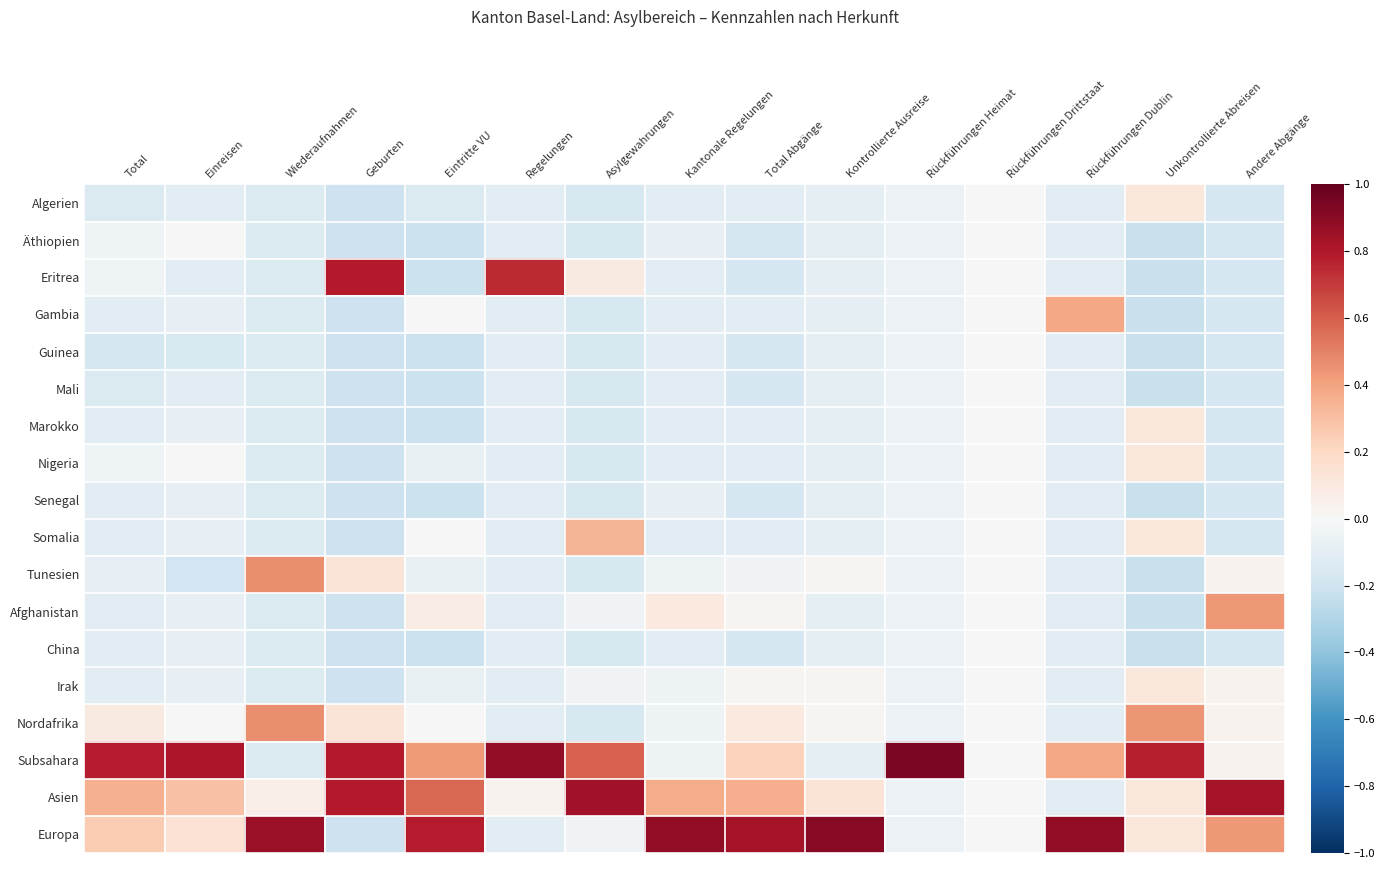

Reading left to right, transcribe all the data shown in this chart.

Algerien: Total=-0.1	Einreisen=-0.1	Wiederaufnahmen=-0.1	Geburten=-0.2	Eintritte VU=-0.1	Regelungen=-0.1	Asylgewahrungen=-0.2	Kantonale Regelungen=-0.1	Total Abgänge=-0.1	Kontrollierte Ausreise=-0.1	Rückführungen Heimat=-0.1	Rückführungen Drittstaat=0.0	Rückführungen Dublin=-0.1	Unkontrollierte Abreisen=0.1	Andere Abgänge=-0.2
Äthiopien: Total=-0.0	Einreisen=-0.0	Wiederaufnahmen=-0.1	Geburten=-0.2	Eintritte VU=-0.2	Regelungen=-0.1	Asylgewahrungen=-0.2	Kantonale Regelungen=-0.1	Total Abgänge=-0.2	Kontrollierte Ausreise=-0.1	Rückführungen Heimat=-0.1	Rückführungen Drittstaat=0.0	Rückführungen Dublin=-0.1	Unkontrollierte Abreisen=-0.2	Andere Abgänge=-0.2
Eritrea: Total=-0.0	Einreisen=-0.1	Wiederaufnahmen=-0.1	Geburten=0.8	Eintritte VU=-0.2	Regelungen=0.7	Asylgewahrungen=0.1	Kantonale Regelungen=-0.1	Total Abgänge=-0.2	Kontrollierte Ausreise=-0.1	Rückführungen Heimat=-0.1	Rückführungen Drittstaat=0.0	Rückführungen Dublin=-0.1	Unkontrollierte Abreisen=-0.2	Andere Abgänge=-0.2
Gambia: Total=-0.1	Einreisen=-0.1	Wiederaufnahmen=-0.1	Geburten=-0.2	Eintritte VU=0.0	Regelungen=-0.1	Asylgewahrungen=-0.2	Kantonale Regelungen=-0.1	Total Abgänge=-0.1	Kontrollierte Ausreise=-0.1	Rückführungen Heimat=-0.1	Rückführungen Drittstaat=0.0	Rückführungen Dublin=0.4	Unkontrollierte Abreisen=-0.2	Andere Abgänge=-0.2
Guinea: Total=-0.2	Einreisen=-0.2	Wiederaufnahmen=-0.1	Geburten=-0.2	Eintritte VU=-0.2	Regelungen=-0.1	Asylgewahrungen=-0.2	Kantonale Regelungen=-0.1	Total Abgänge=-0.2	Kontrollierte Ausreise=-0.1	Rückführungen Heimat=-0.1	Rückführungen Drittstaat=0.0	Rückführungen Dublin=-0.1	Unkontrollierte Abreisen=-0.2	Andere Abgänge=-0.2
Mali: Total=-0.1	Einreisen=-0.1	Wiederaufnahmen=-0.1	Geburten=-0.2	Eintritte VU=-0.2	Regelungen=-0.1	Asylgewahrungen=-0.2	Kantonale Regelungen=-0.1	Total Abgänge=-0.2	Kontrollierte Ausreise=-0.1	Rückführungen Heimat=-0.1	Rückführungen Drittstaat=0.0	Rückführungen Dublin=-0.1	Unkontrollierte Abreisen=-0.2	Andere Abgänge=-0.2
Marokko: Total=-0.1	Einreisen=-0.1	Wiederaufnahmen=-0.1	Geburten=-0.2	Eintritte VU=-0.2	Regelungen=-0.1	Asylgewahrungen=-0.2	Kantonale Regelungen=-0.1	Total Abgänge=-0.1	Kontrollierte Ausreise=-0.1	Rückführungen Heimat=-0.1	Rückführungen Drittstaat=0.0	Rückführungen Dublin=-0.1	Unkontrollierte Abreisen=0.1	Andere Abgänge=-0.2
Nigeria: Total=-0.0	Einreisen=-0.0	Wiederaufnahmen=-0.1	Geburten=-0.2	Eintritte VU=-0.1	Regelungen=-0.1	Asylgewahrungen=-0.2	Kantonale Regelungen=-0.1	Total Abgänge=-0.1	Kontrollierte Ausreise=-0.1	Rückführungen Heimat=-0.1	Rückführungen Drittstaat=0.0	Rückführungen Dublin=-0.1	Unkontrollierte Abreisen=0.1	Andere Abgänge=-0.2
Senegal: Total=-0.1	Einreisen=-0.1	Wiederaufnahmen=-0.1	Geburten=-0.2	Eintritte VU=-0.2	Regelungen=-0.1	Asylgewahrungen=-0.2	Kantonale Regelungen=-0.1	Total Abgänge=-0.2	Kontrollierte Ausreise=-0.1	Rückführungen Heimat=-0.1	Rückführungen Drittstaat=0.0	Rückführungen Dublin=-0.1	Unkontrollierte Abreisen=-0.2	Andere Abgänge=-0.2
Somalia: Total=-0.1	Einreisen=-0.1	Wiederaufnahmen=-0.1	Geburten=-0.2	Eintritte VU=0.0	Regelungen=-0.1	Asylgewahrungen=0.3	Kantonale Regelungen=-0.1	Total Abgänge=-0.1	Kontrollierte Ausreise=-0.1	Rückführungen Heimat=-0.1	Rückführungen Drittstaat=0.0	Rückführungen Dublin=-0.1	Unkontrollierte Abreisen=0.1	Andere Abgänge=-0.2
Tunesien: Total=-0.1	Einreisen=-0.2	Wiederaufnahmen=0.5	Geburten=0.1	Eintritte VU=-0.1	Regelungen=-0.1	Asylgewahrungen=-0.2	Kantonale Regelungen=-0.1	Total Abgänge=-0.0	Kontrollierte Ausreise=0.0	Rückführungen Heimat=-0.1	Rückführungen Drittstaat=0.0	Rückführungen Dublin=-0.1	Unkontrollierte Abreisen=-0.2	Andere Abgänge=0.0
Afghanistan: Total=-0.1	Einreisen=-0.1	Wiederaufnahmen=-0.1	Geburten=-0.2	Eintritte VU=0.1	Regelungen=-0.1	Asylgewahrungen=-0.0	Kantonale Regelungen=0.1	Total Abgänge=0.0	Kontrollierte Ausreise=-0.1	Rückführungen Heimat=-0.1	Rückführungen Drittstaat=0.0	Rückführungen Dublin=-0.1	Unkontrollierte Abreisen=-0.2	Andere Abgänge=0.4
China: Total=-0.1	Einreisen=-0.1	Wiederaufnahmen=-0.1	Geburten=-0.2	Eintritte VU=-0.2	Regelungen=-0.1	Asylgewahrungen=-0.2	Kantonale Regelungen=-0.1	Total Abgänge=-0.2	Kontrollierte Ausreise=-0.1	Rückführungen Heimat=-0.1	Rückführungen Drittstaat=0.0	Rückführungen Dublin=-0.1	Unkontrollierte Abreisen=-0.2	Andere Abgänge=-0.2
Irak: Total=-0.1	Einreisen=-0.1	Wiederaufnahmen=-0.1	Geburten=-0.2	Eintritte VU=-0.1	Regelungen=-0.1	Asylgewahrungen=-0.0	Kantonale Regelungen=-0.1	Total Abgänge=0.0	Kontrollierte Ausreise=0.0	Rückführungen Heimat=-0.1	Rückführungen Drittstaat=0.0	Rückführungen Dublin=-0.1	Unkontrollierte Abreisen=0.1	Andere Abgänge=0.0
Nordafrika: Total=0.1	Einreisen=-0.0	Wiederaufnahmen=0.5	Geburten=0.1	Eintritte VU=0.0	Regelungen=-0.1	Asylgewahrungen=-0.2	Kantonale Regelungen=-0.1	Total Abgänge=0.1	Kontrollierte Ausreise=0.0	Rückführungen Heimat=-0.1	Rückführungen Drittstaat=0.0	Rückführungen Dublin=-0.1	Unkontrollierte Abreisen=0.4	Andere Abgänge=0.0
Subsahara: Total=0.8	Einreisen=0.8	Wiederaufnahmen=-0.1	Geburten=0.8	Eintritte VU=0.4	Regelungen=0.9	Asylgewahrungen=0.6	Kantonale Regelungen=-0.1	Total Abgänge=0.2	Kontrollierte Ausreise=-0.1	Rückführungen Heimat=0.9	Rückführungen Drittstaat=0.0	Rückführungen Dublin=0.4	Unkontrollierte Abreisen=0.8	Andere Abgänge=0.0
Asien: Total=0.4	Einreisen=0.3	Wiederaufnahmen=0.1	Geburten=0.8	Eintritte VU=0.6	Regelungen=0.0	Asylgewahrungen=0.8	Kantonale Regelungen=0.4	Total Abgänge=0.4	Kontrollierte Ausreise=0.1	Rückführungen Heimat=-0.1	Rückführungen Drittstaat=0.0	Rückführungen Dublin=-0.1	Unkontrollierte Abreisen=0.1	Andere Abgänge=0.8
Europa: Total=0.3	Einreisen=0.1	Wiederaufnahmen=0.9	Geburten=-0.2	Eintritte VU=0.8	Regelungen=-0.1	Asylgewahrungen=-0.0	Kantonale Regelungen=0.9	Total Abgänge=0.8	Kontrollierte Ausreise=0.9	Rückführungen Heimat=-0.1	Rückführungen Drittstaat=0.0	Rückführungen Dublin=0.9	Unkontrollierte Abreisen=0.1	Andere Abgänge=0.4